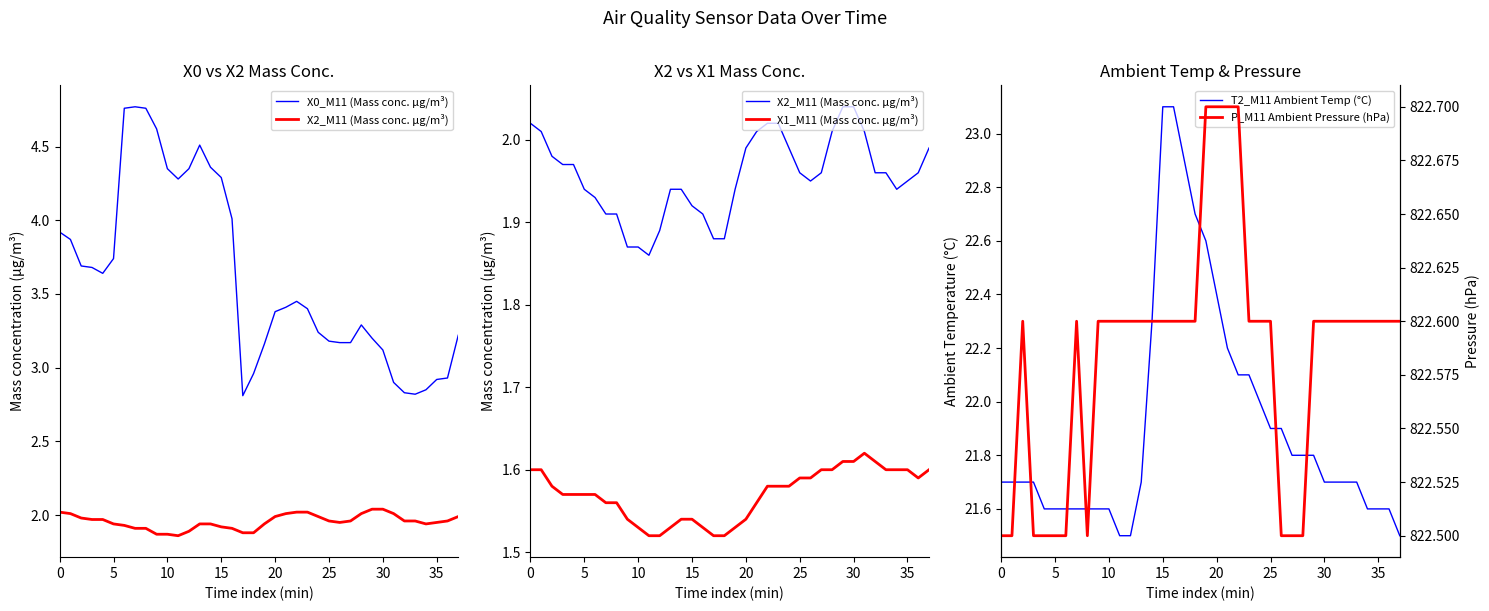

At how many categories does at least one series exceed 65?

38